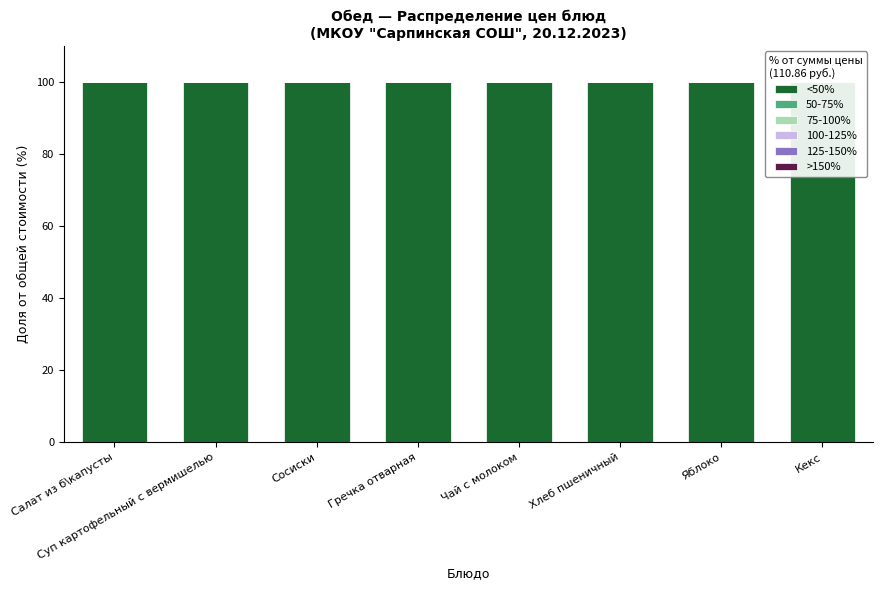

Count the number of data series in this chart.

6